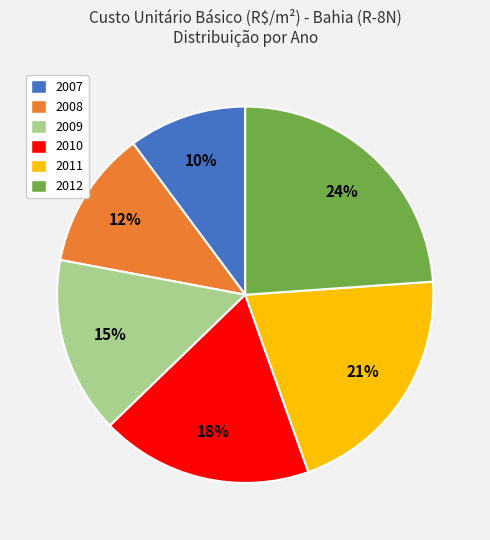

Does any single category account for the majority?

No